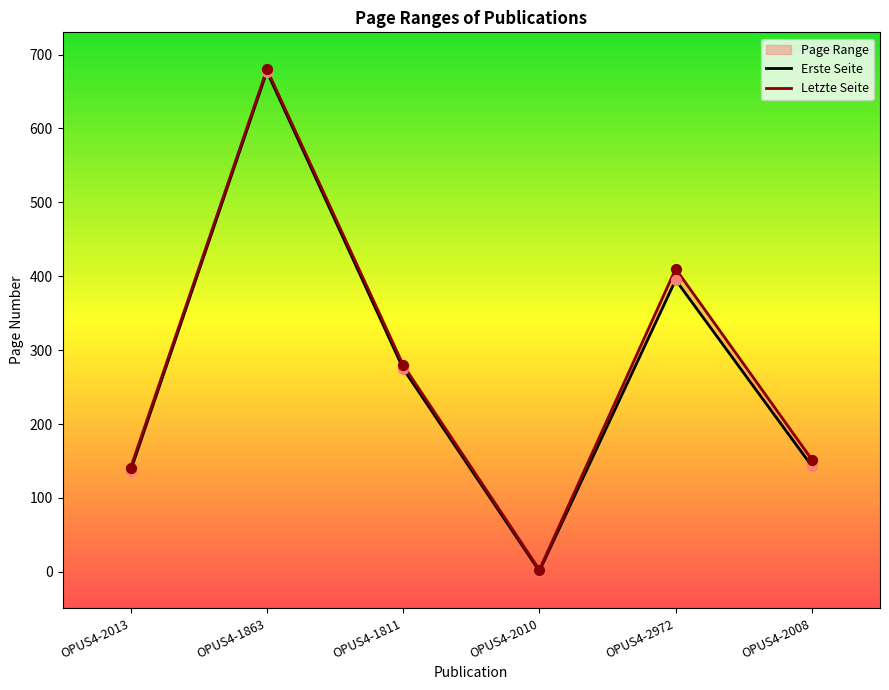

At which category is the sum across all series the highest?

OPUS4-1863